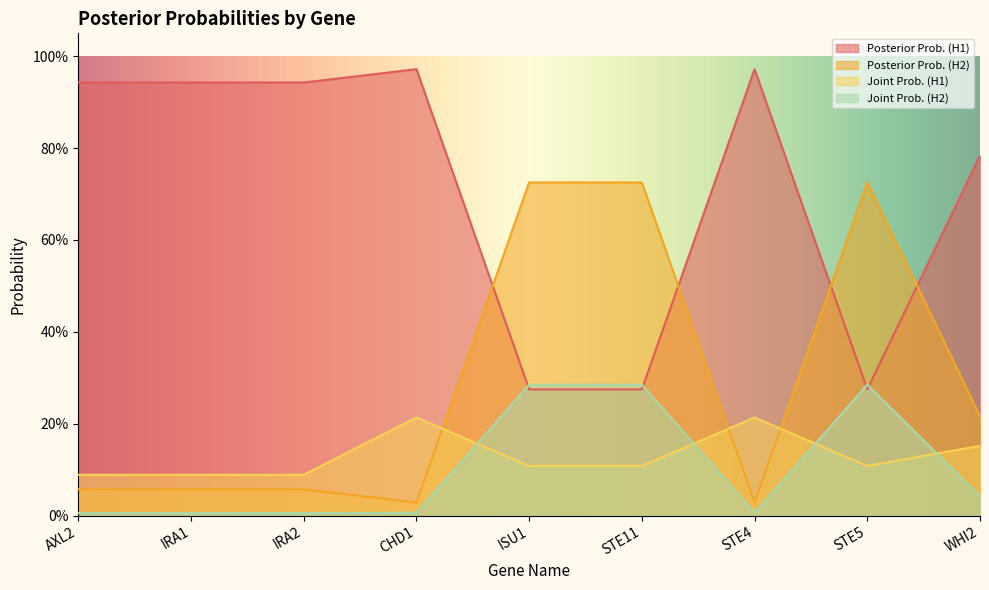

What value does the Joint Prob. (H1) series have at ISU1?

0.1